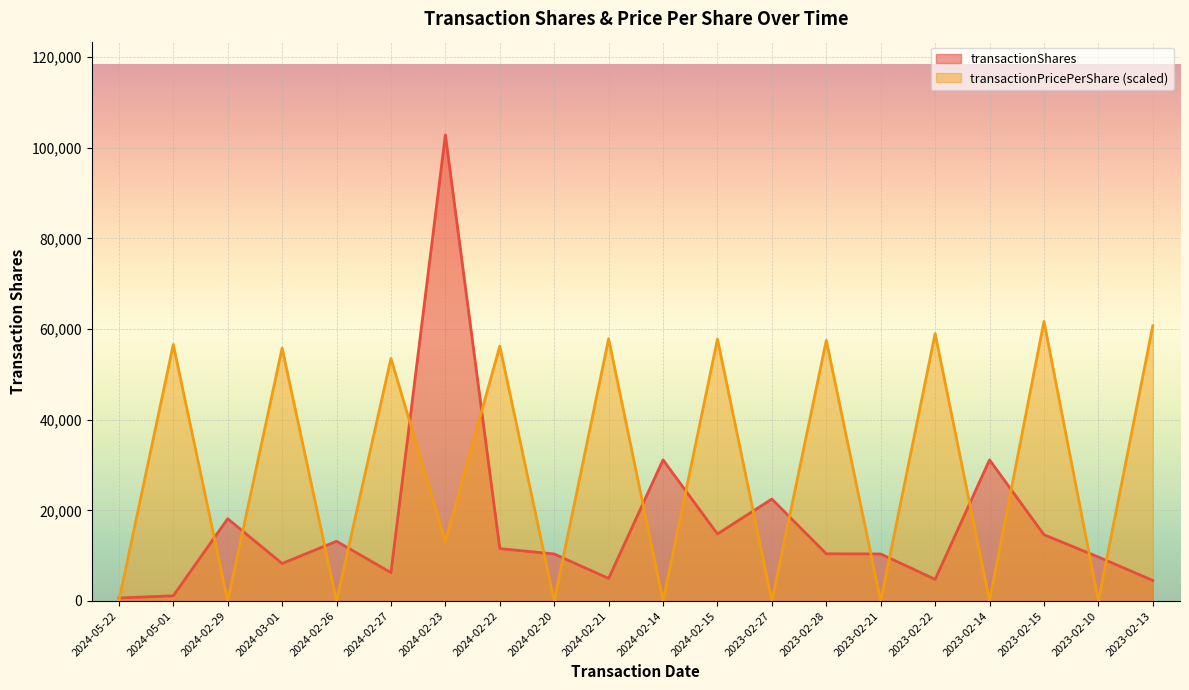

What is the total value across all series at 2024-02-20?

10374.0